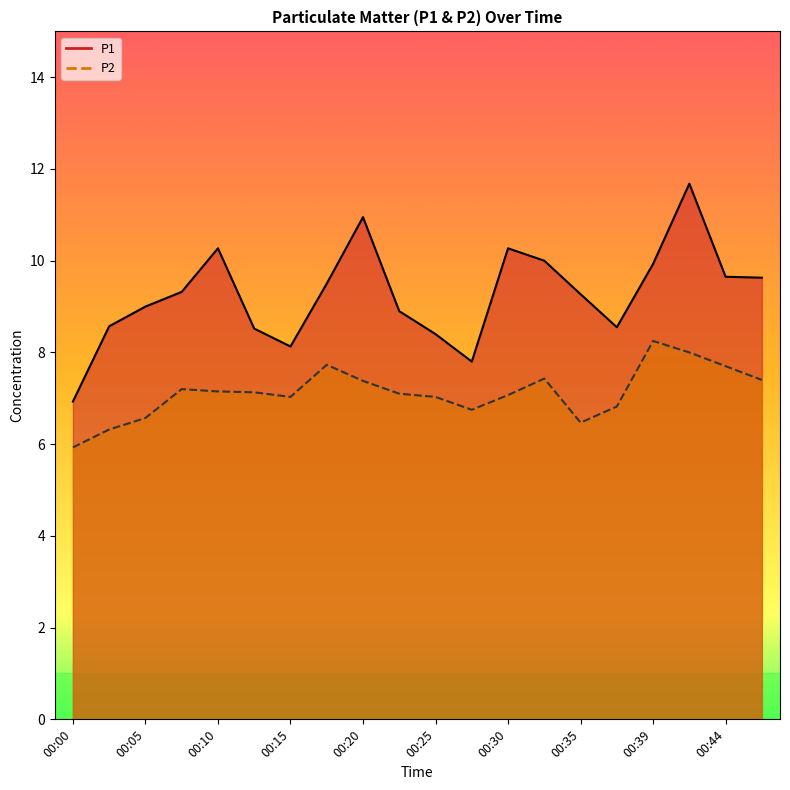

True or false: P1 and P2 cross at least once.

False